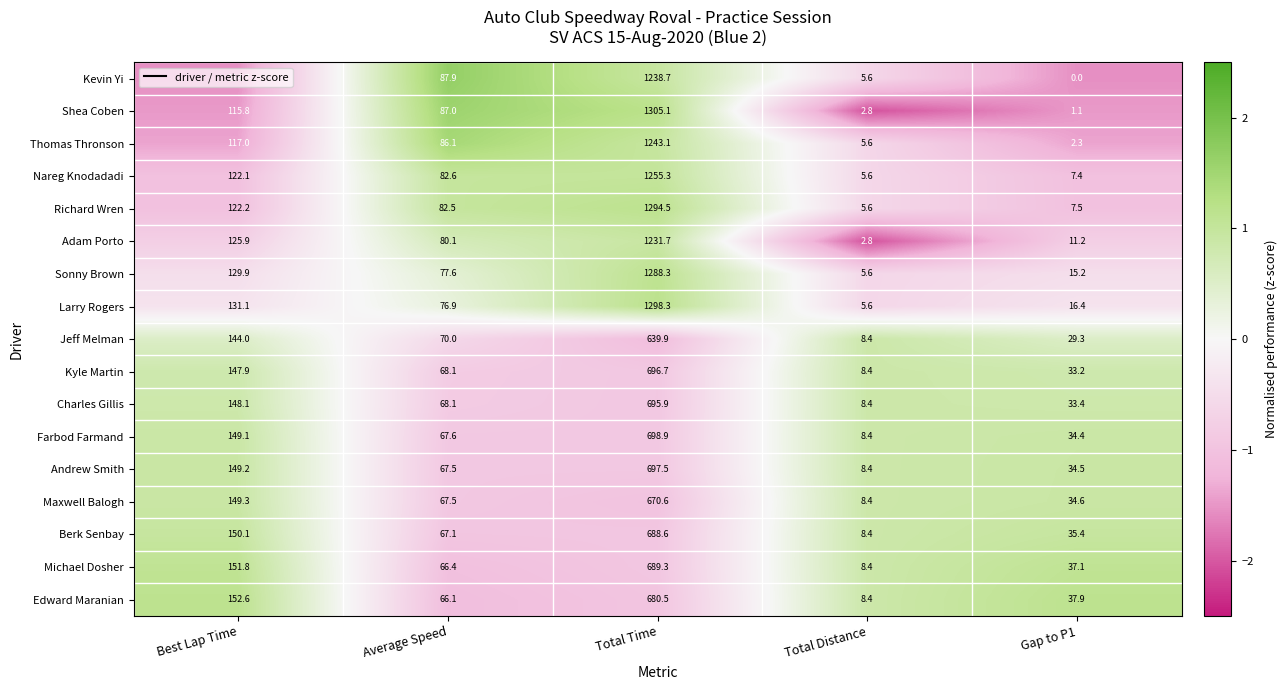

At how many categories does at least one series exceed 0?

5